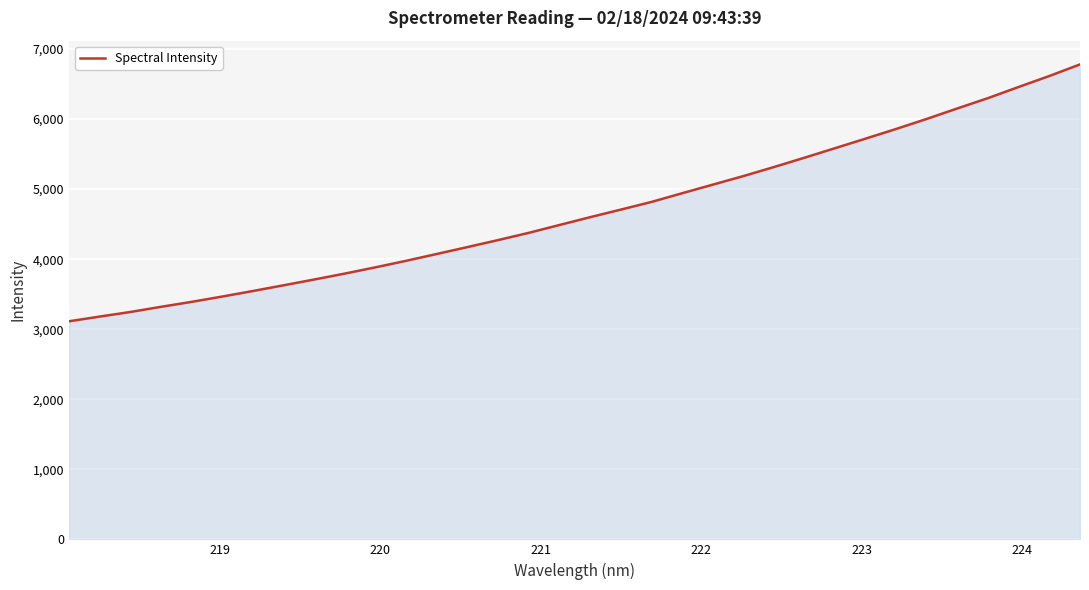

What is the difference between the maximum and minimum values?

3667.4